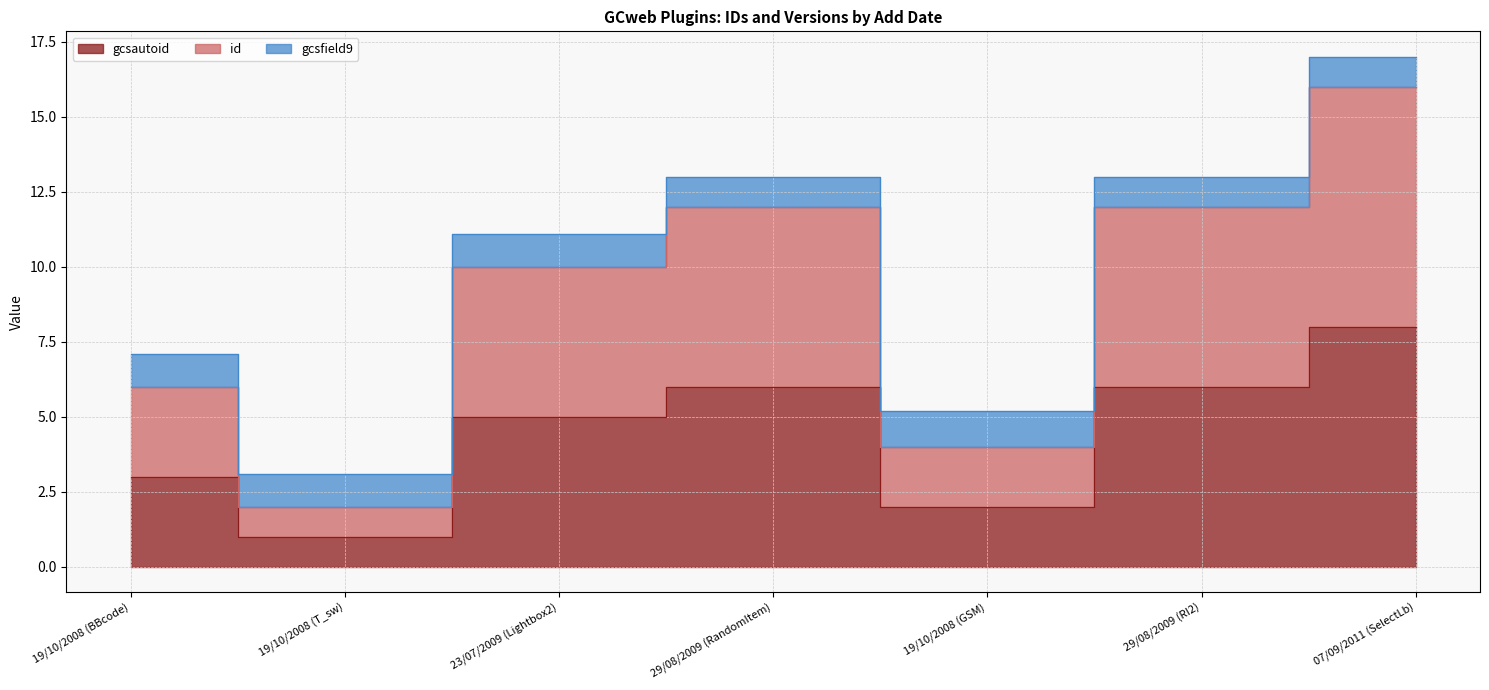

The id series shows 3 at 19/10/2008 (T_sw). True or false?

False